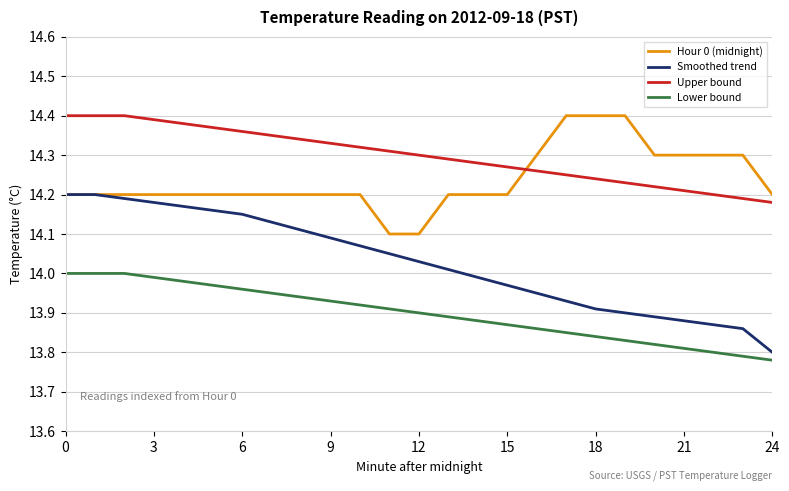

Which series has the largest total across all categories?

Upper bound